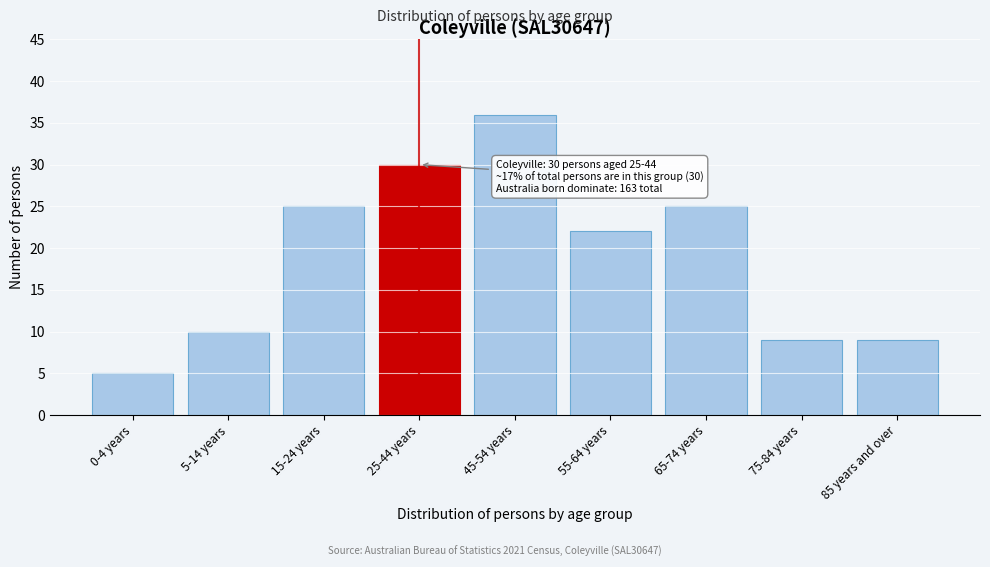

Reading left to right, extract all data points from this chart.

0-4 years=5	5-14 years=10	15-24 years=25	25-44 years=30	45-54 years=36	55-64 years=22	65-74 years=25	75-84 years=9	85 years and over=9